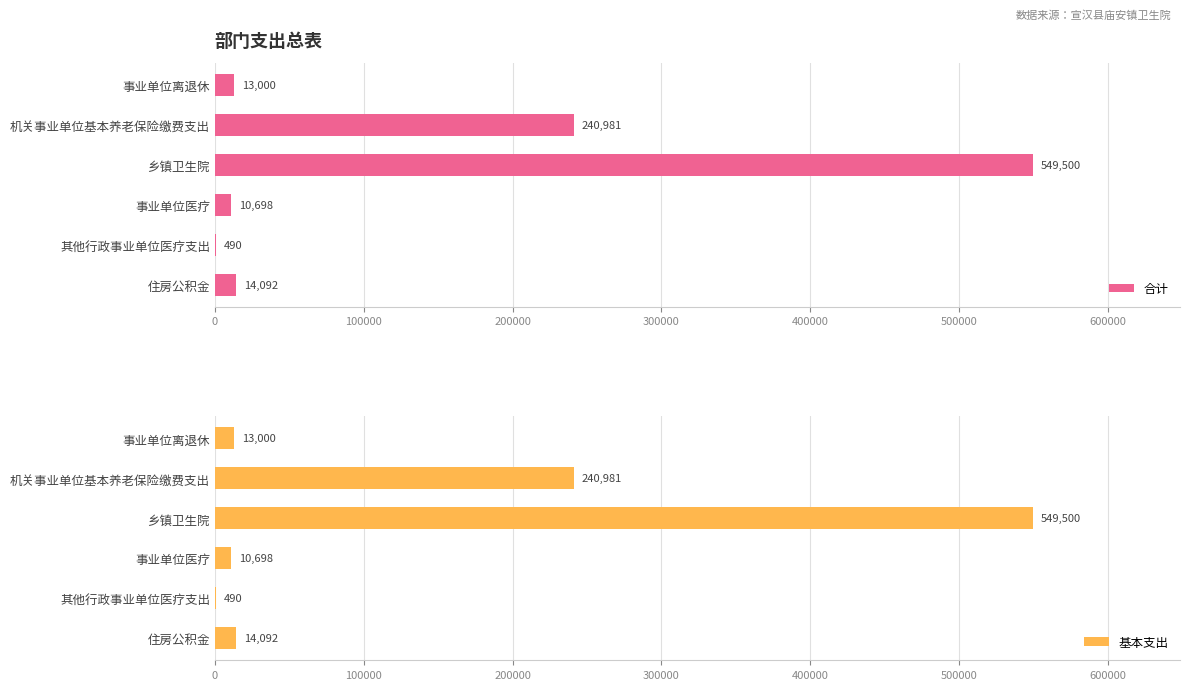

Which category has the highest value in the 合计 series?

乡镇卫生院